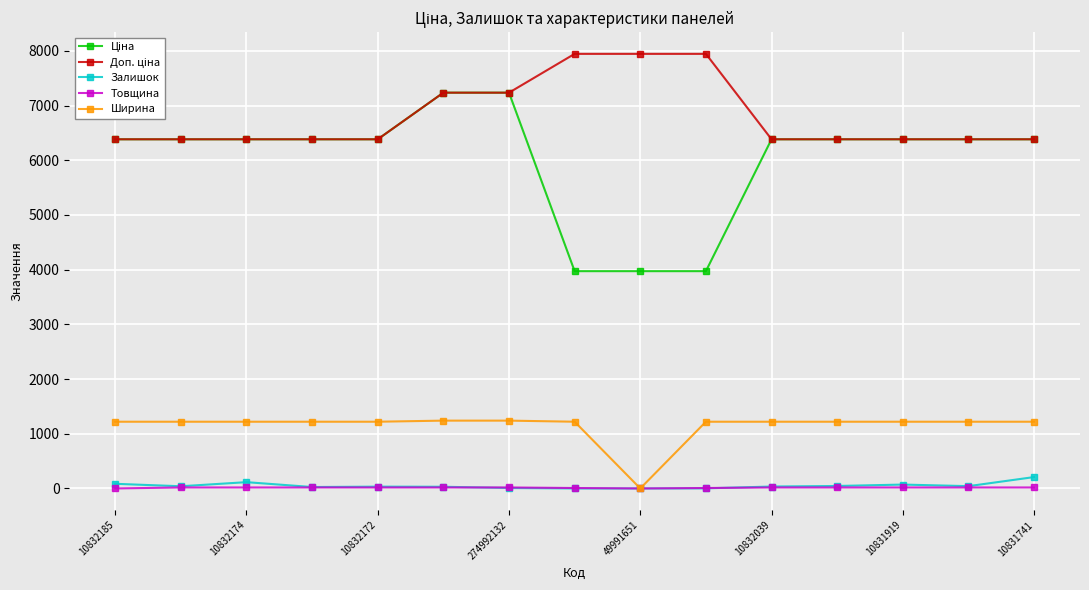

At how many categories does at least one series exceed 4187?

15